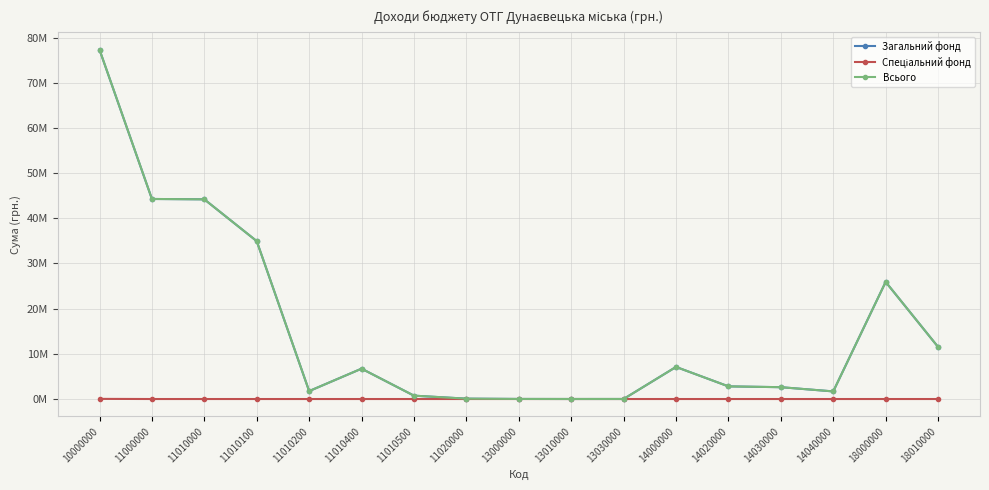

True or false: Загальний фонд has more than 2 points higher than both neighbors.

True